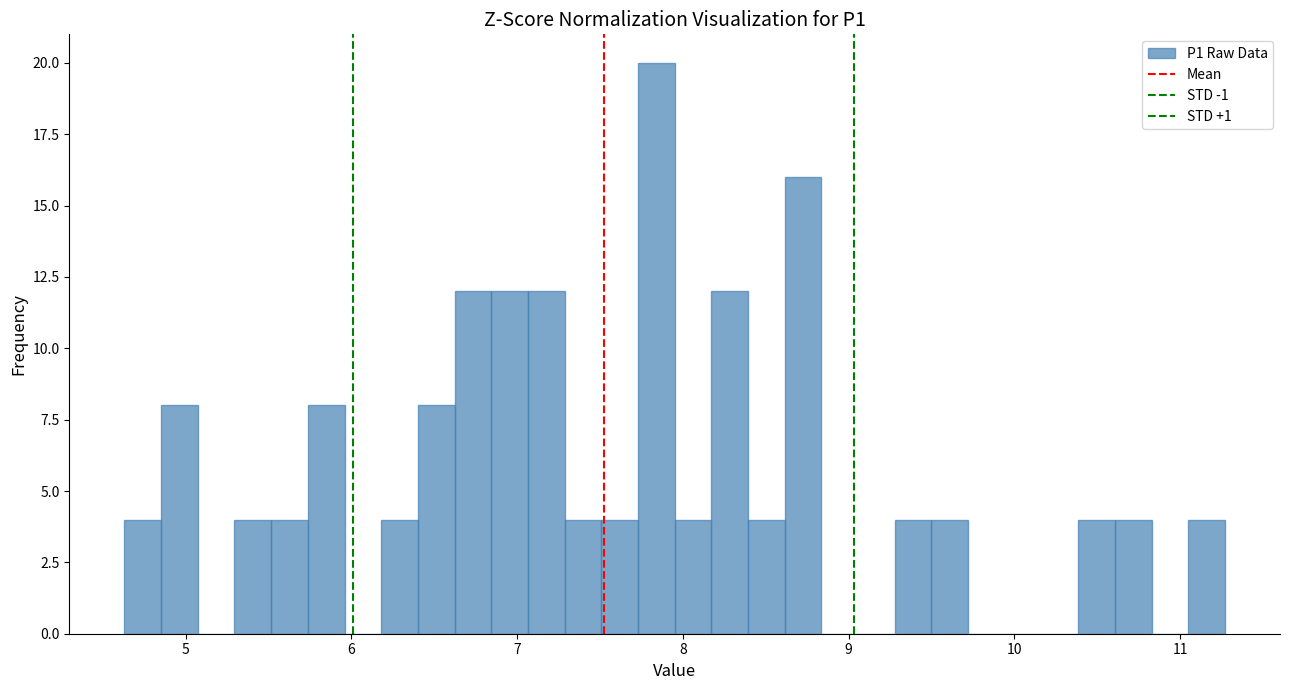

Read against the x-axis, roughly where is the centre of the tallest bar?

7.8